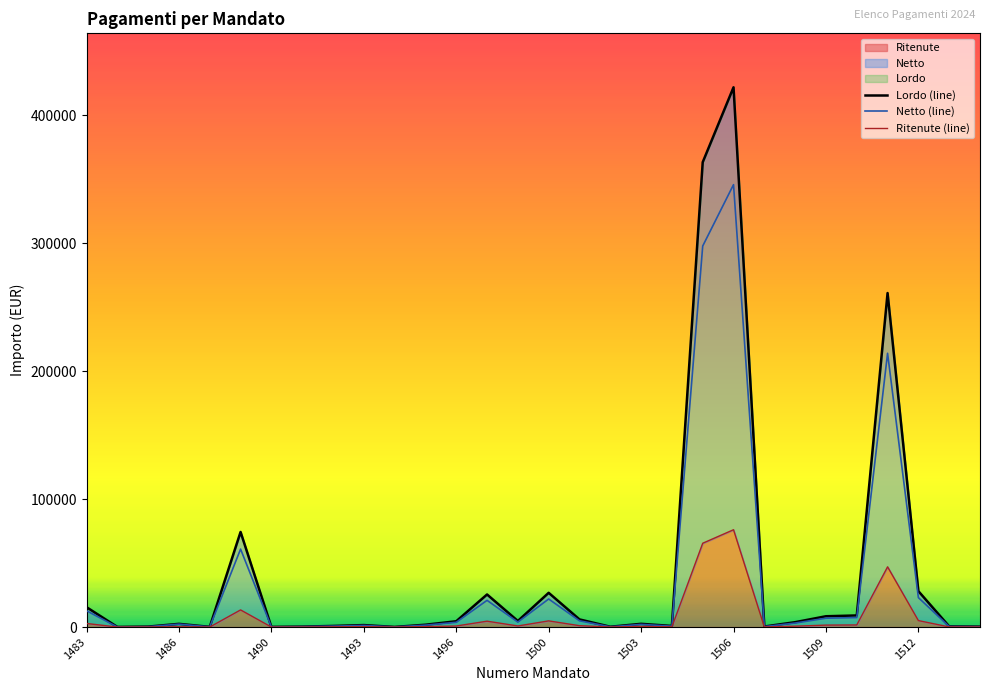

Which series has the largest total across all categories?

Lordo (line)